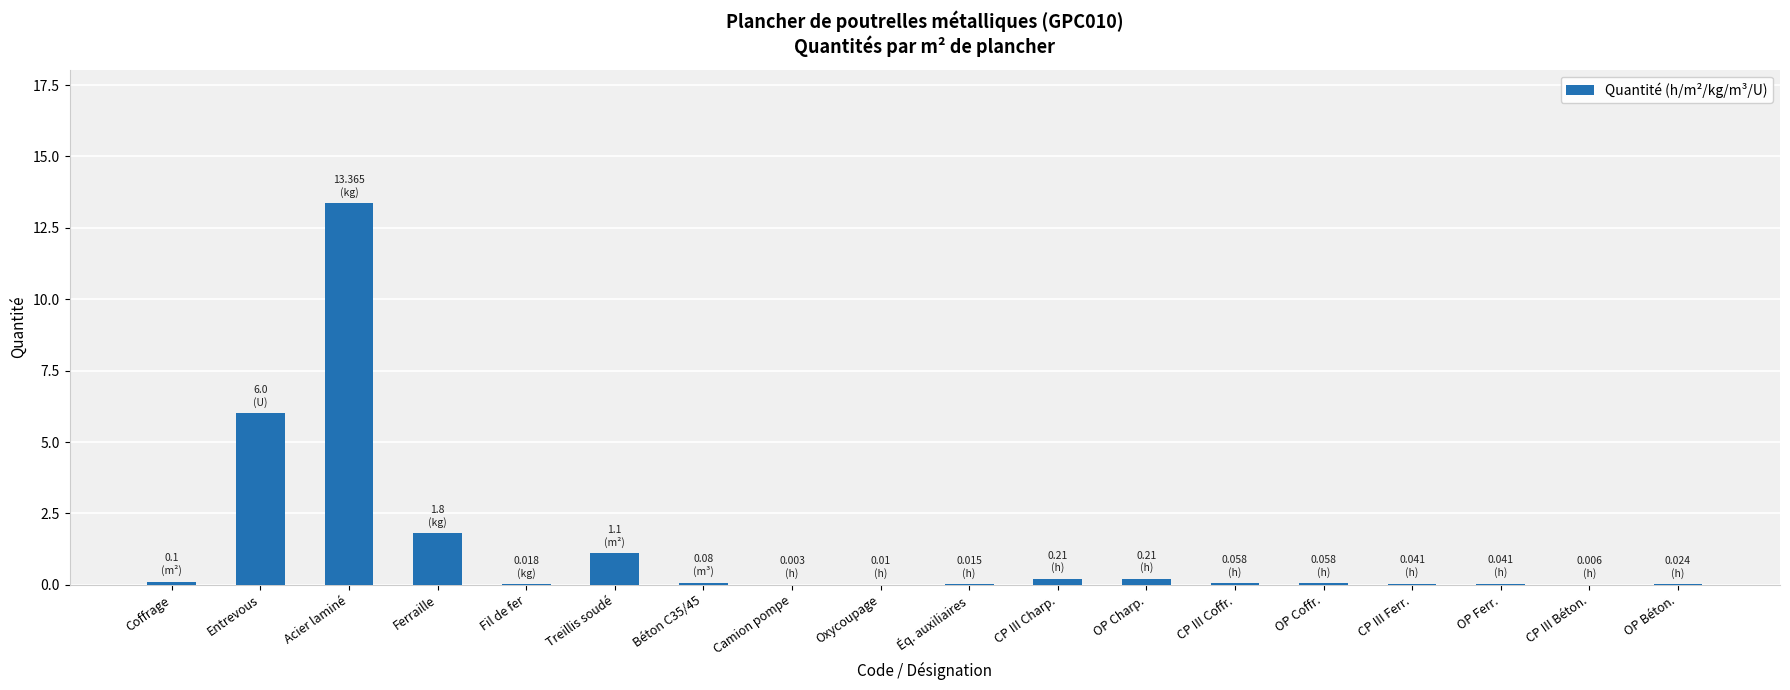

Which has a higher value, Acier laminé or CP III Coffr.?

Acier laminé